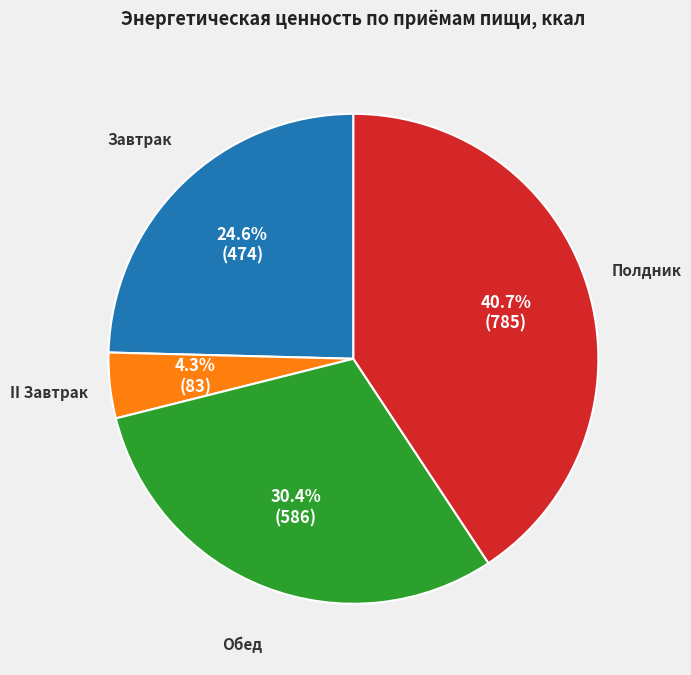

Count the number of slices in the pie.

4